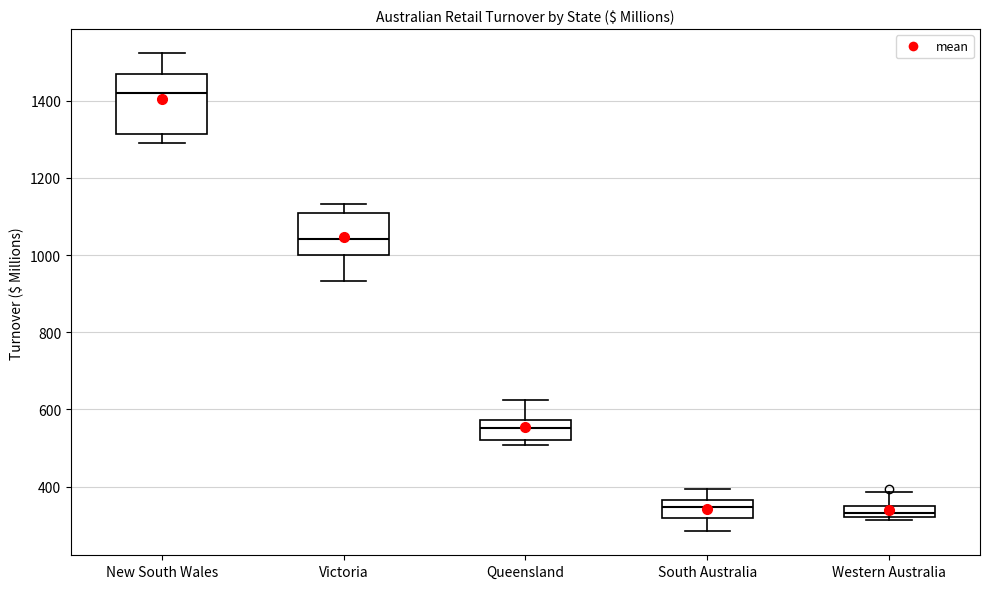

Where is the lower edge of the box for Victoria on the y-axis? The values are not printed on the chart, so give them approximately, as read against the axis.

1000